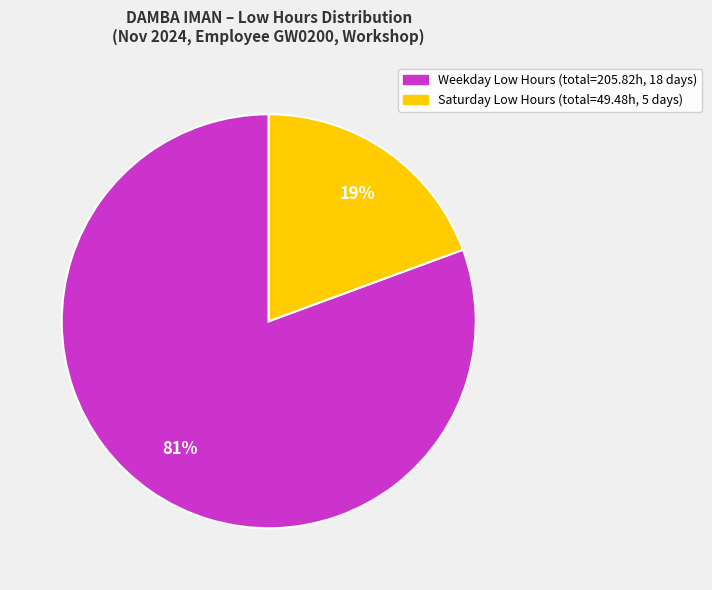

How many segments does this pie chart have?

2